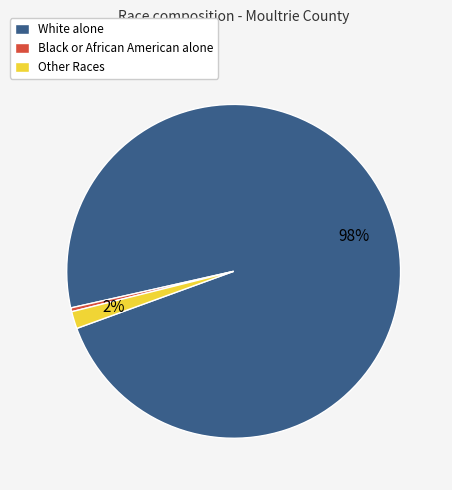

To the nearest percent, what is the difference between the largest and smallest slice percentages?

98%